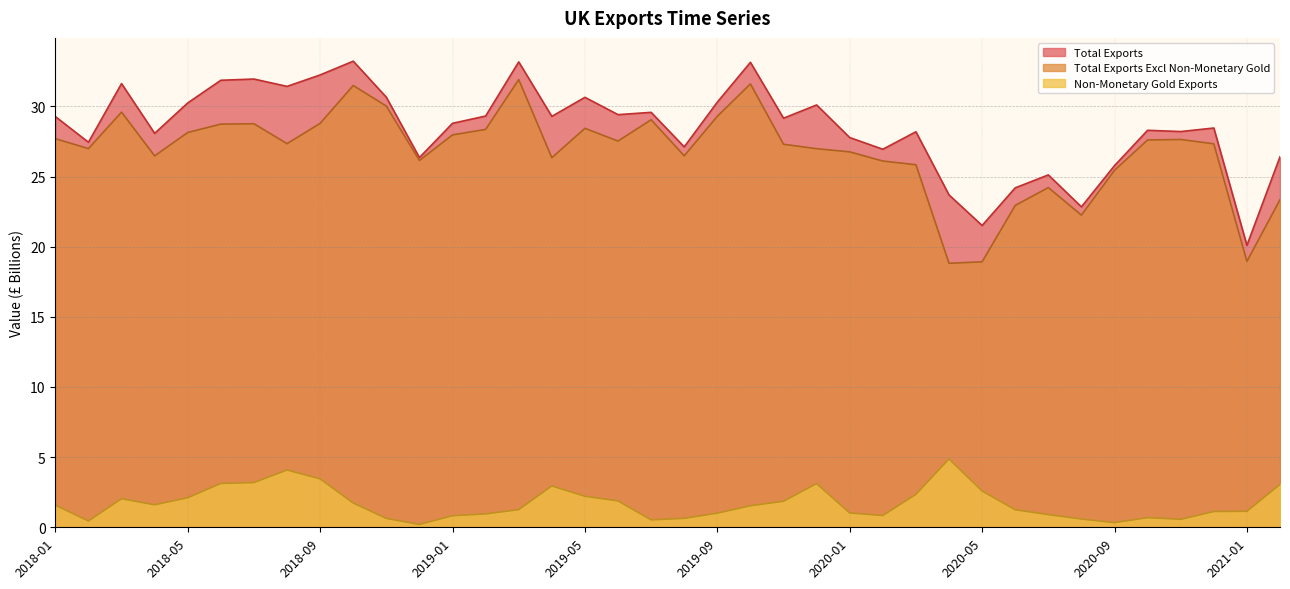

Reading left to right, extract all data points from this chart.

Total Exports: 2018-01=29.3	2018-02=27.4	2018-03=31.6	2018-04=28.1	2018-05=30.2	2018-06=31.9	2018-07=32.0	2018-08=31.4	2018-09=32.2	2018-10=33.2	2018-11=30.7	2018-12=26.4	2019-01=28.8	2019-02=29.3	2019-03=33.2	2019-04=29.3	2019-05=30.6	2019-06=29.4	2019-07=29.6	2019-08=27.1	2019-09=30.3	2019-10=33.1	2019-11=29.2	2019-12=30.1	2020-01=27.8	2020-02=26.9	2020-03=28.2	2020-04=23.7	2020-05=21.5	2020-06=24.2	2020-07=25.1	2020-08=22.8	2020-09=25.8	2020-10=28.3	2020-11=28.2	2020-12=28.5	2021-01=20.1	2021-02=26.4
Total Exports Excl Non-Monetary Gold: 2018-01=27.7	2018-02=27.0	2018-03=29.6	2018-04=26.5	2018-05=28.1	2018-06=28.7	2018-07=28.8	2018-08=27.3	2018-09=28.8	2018-10=31.5	2018-11=30.0	2018-12=26.1	2019-01=28.0	2019-02=28.4	2019-03=31.9	2019-04=26.3	2019-05=28.4	2019-06=27.5	2019-07=29.0	2019-08=26.5	2019-09=29.3	2019-10=31.6	2019-11=27.3	2019-12=27.0	2020-01=26.8	2020-02=26.1	2020-03=25.8	2020-04=18.8	2020-05=18.9	2020-06=22.9	2020-07=24.2	2020-08=22.3	2020-09=25.4	2020-10=27.6	2020-11=27.6	2020-12=27.3	2021-01=19.0	2021-02=23.3
Non-Monetary Gold Exports: 2018-01=1.6	2018-02=0.5	2018-03=2.0	2018-04=1.6	2018-05=2.1	2018-06=3.1	2018-07=3.2	2018-08=4.1	2018-09=3.5	2018-10=1.7	2018-11=0.6	2018-12=0.2	2019-01=0.8	2019-02=1.0	2019-03=1.3	2019-04=2.9	2019-05=2.2	2019-06=1.9	2019-07=0.5	2019-08=0.6	2019-09=1.0	2019-10=1.5	2019-11=1.9	2019-12=3.1	2020-01=1.0	2020-02=0.8	2020-03=2.3	2020-04=4.9	2020-05=2.6	2020-06=1.3	2020-07=0.9	2020-08=0.6	2020-09=0.3	2020-10=0.7	2020-11=0.6	2020-12=1.1	2021-01=1.1	2021-02=3.1